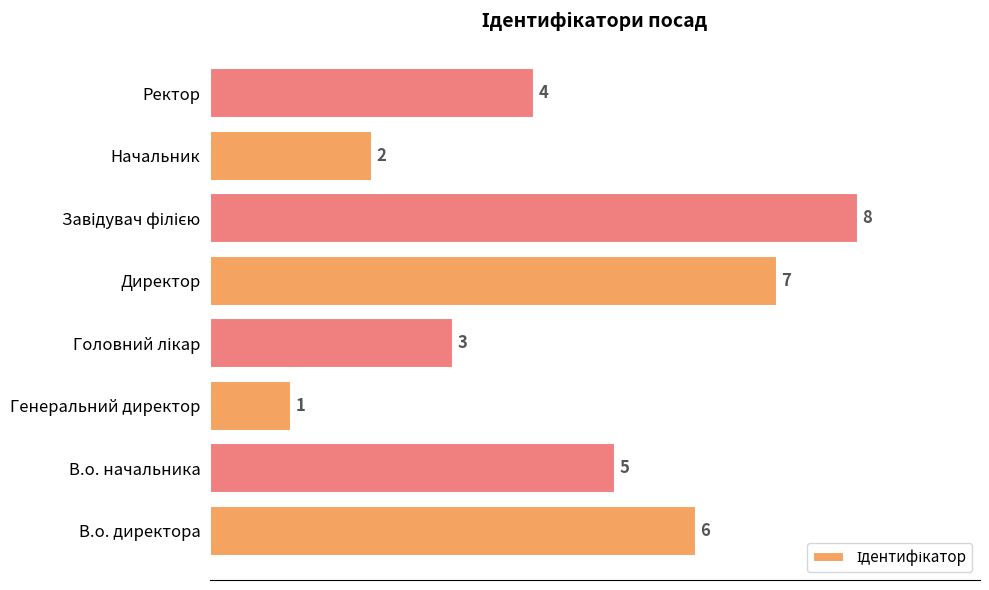

What is the greatest value displayed?

8